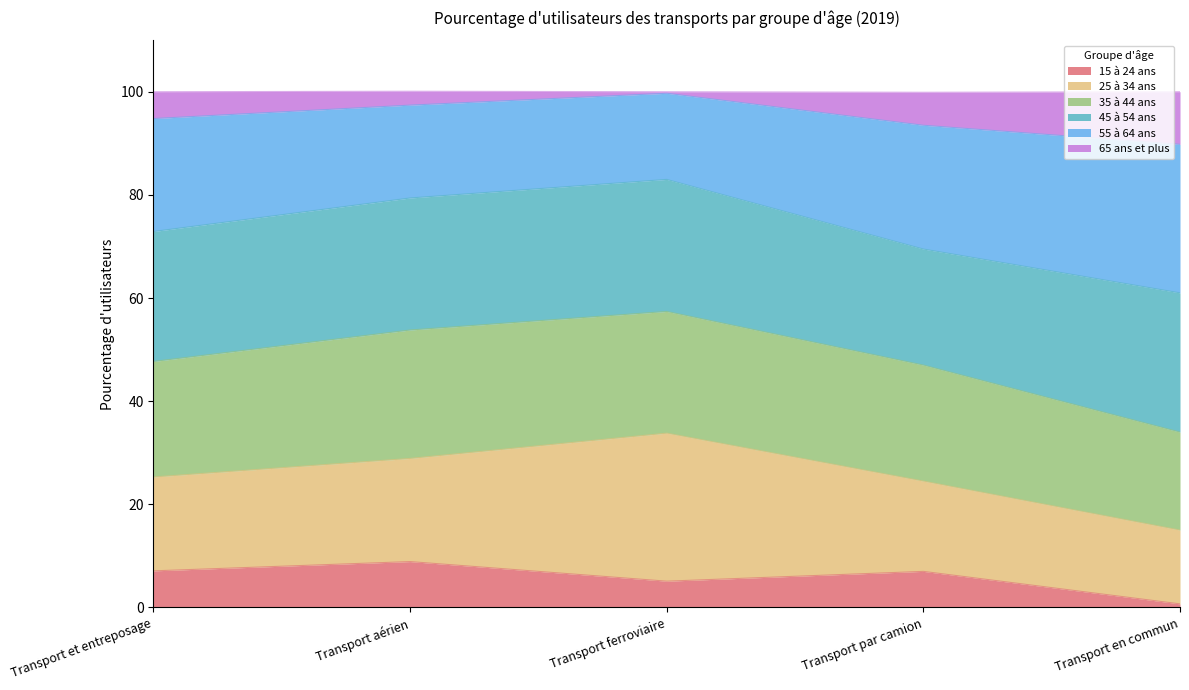

At which label does 15 à 24 ans reach its minimum?

Transport en commun